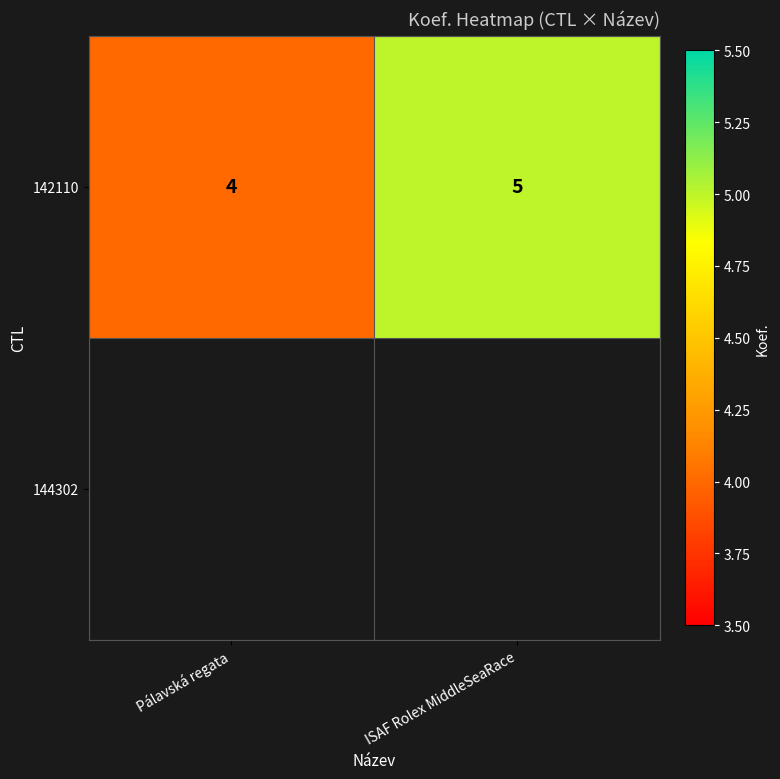

Reading left to right, extract all data points from this chart.

4	5